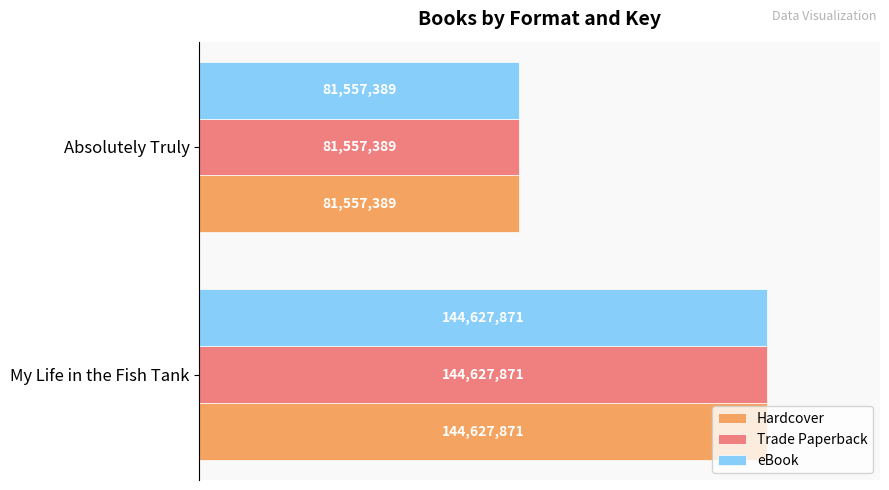

What are all the series names shown in the legend?

Hardcover, Trade Paperback, eBook